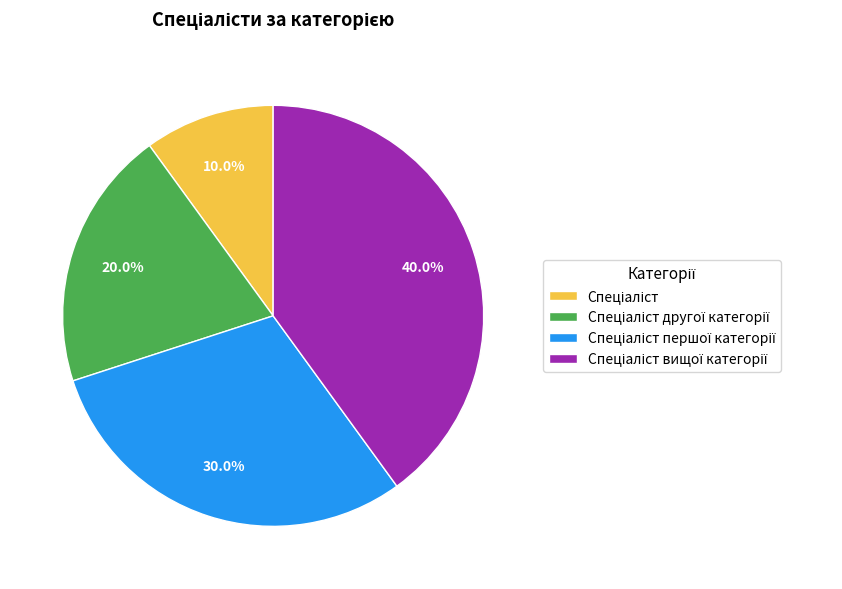

How many slices are in this pie chart?

4